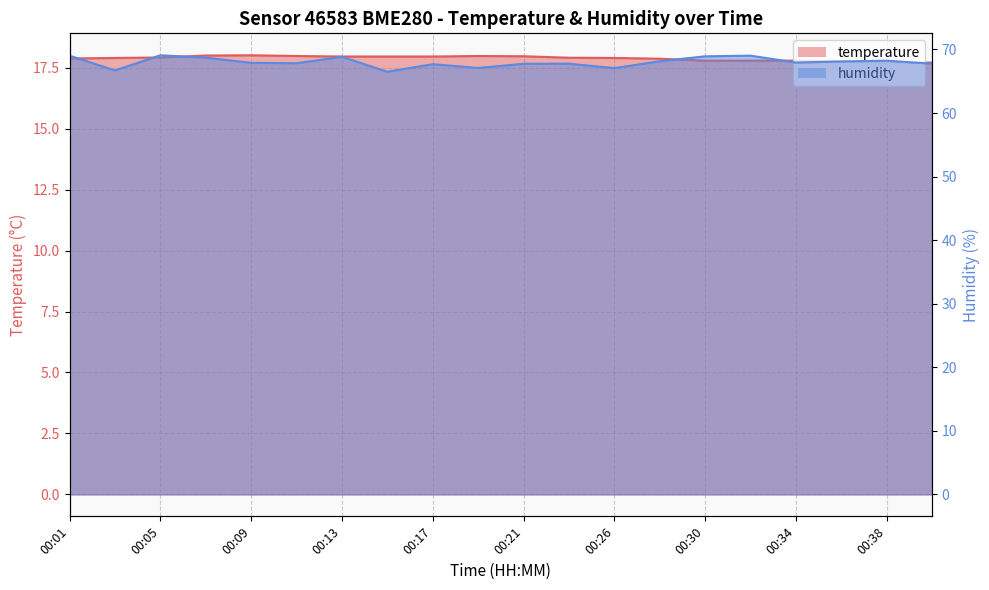

Reading left to right, what are all the values shown in this chart?

temperature: 17.9	17.9	17.9	18.0	18.0	18.0	18.0	18.0	18.0	18.0	18.0	17.9	17.9	17.9	17.8	17.8	17.8	17.8	17.7	17.7
humidity: 69.0	66.7	69.1	68.7	67.9	67.8	68.8	66.5	67.7	67.1	67.7	67.8	67.1	68.1	68.9	69.0	67.9	68.1	68.2	67.8